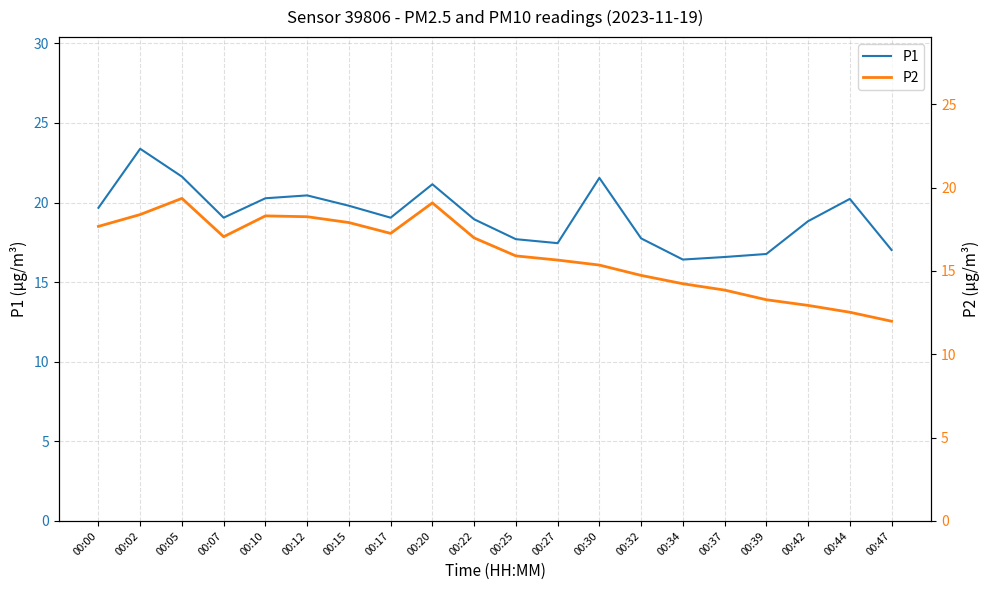

Between 00:20 and 00:25, which series saw the biggest shift?

P1